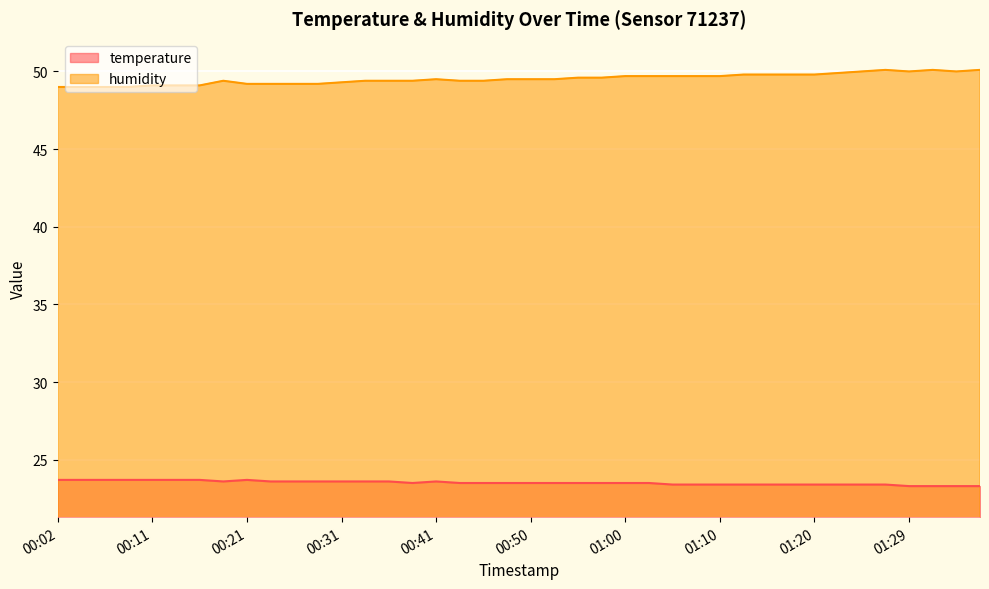

True or false: temperature and humidity cross at least once.

False